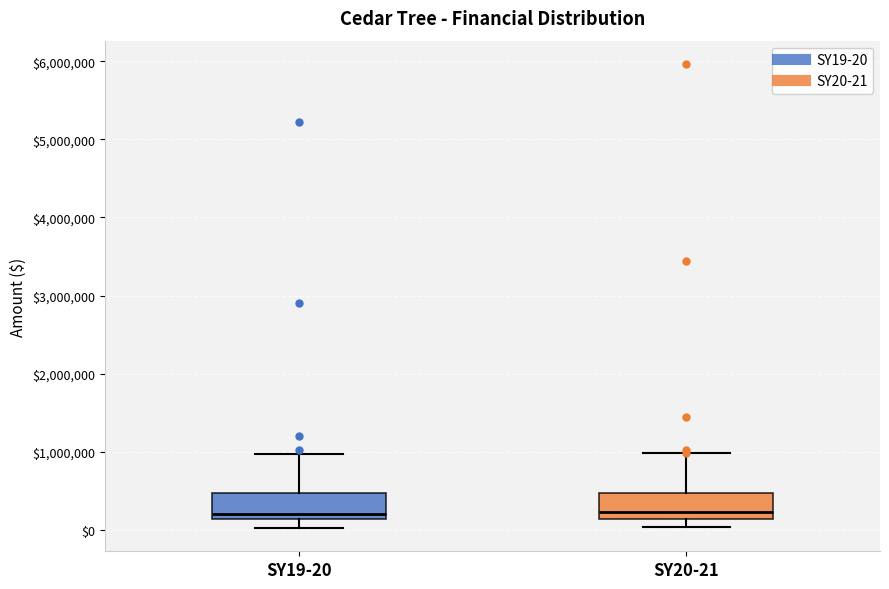

Reading left to right, transcribe this box plot: for each box, give where its median line is, the range the box spans, and where its two whiskers end, as read against the y-axis. The values are not printed on the chart, so give them approximately, as read against the axis.

SY19-20: median 200000, box 100000 to 500000, whiskers 0 to 1000000
SY20-21: median 200000, box 100000 to 500000, whiskers 0 to 1000000